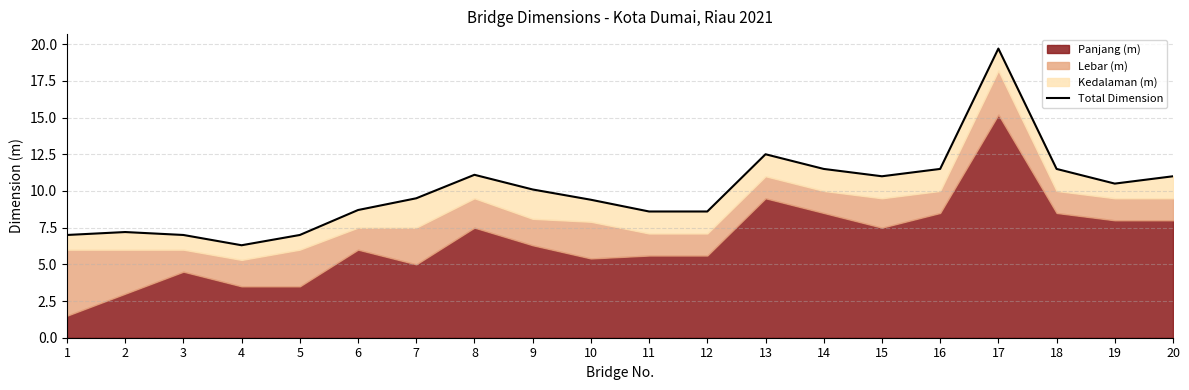

Reading left to right, extract all data points from this chart.

7.0	7.2	7.0	6.3	7.0	8.7	9.5	11.1	10.1	9.4	8.6	8.6	12.5	11.5	11.0	11.5	19.7	11.5	10.5	11.0